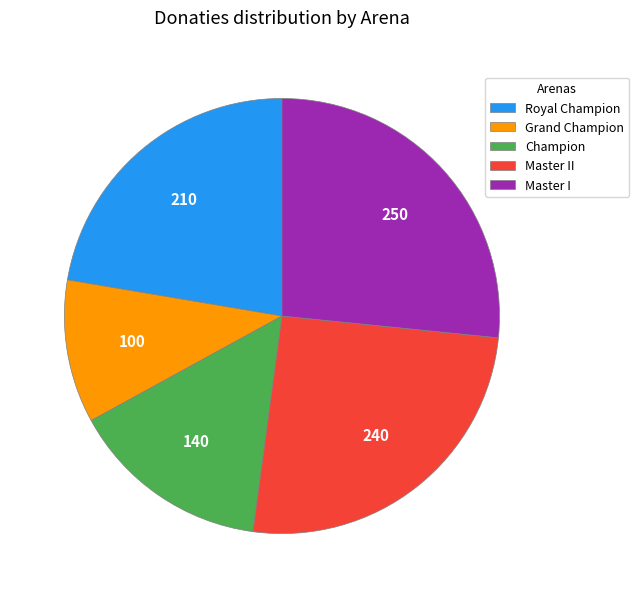

Does Royal Champion account for over 50% of the chart?

No